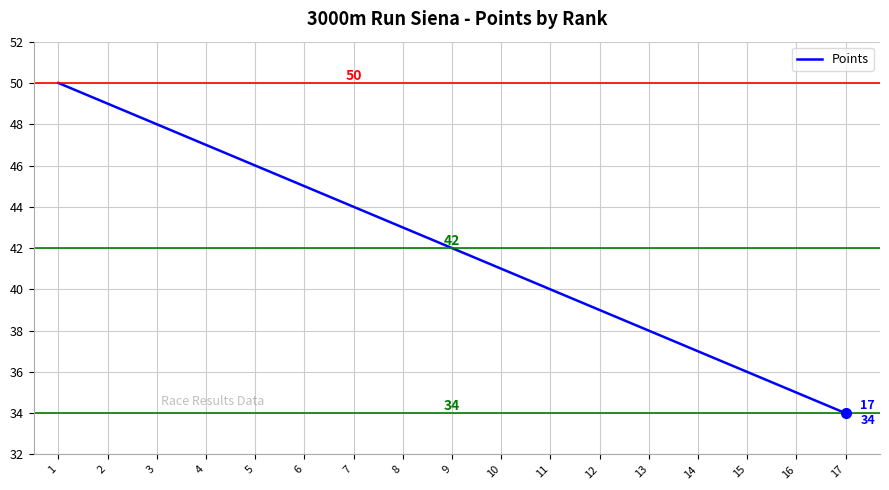

Which label corresponds to the smallest value in the chart?

17